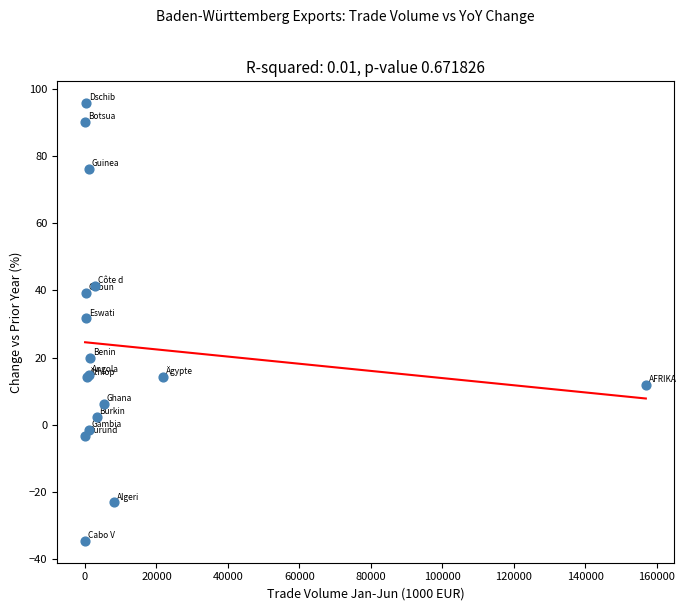

What Y value in the scatter plot is closest to 30?

31.7